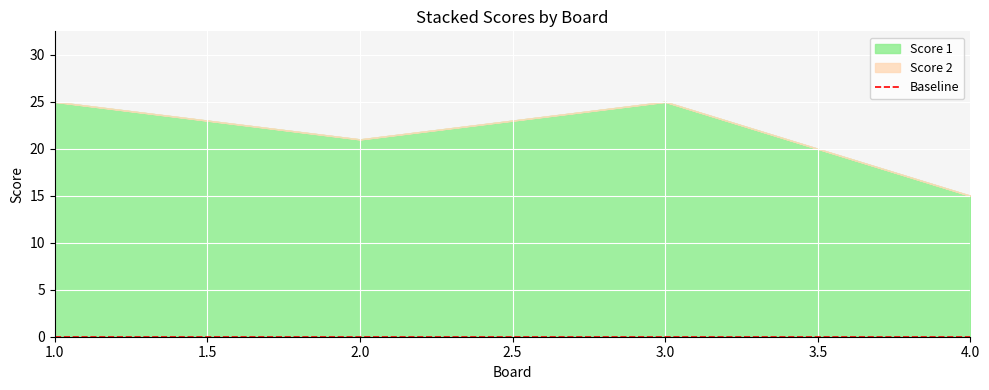

What is the minimum value for Score 1?

15